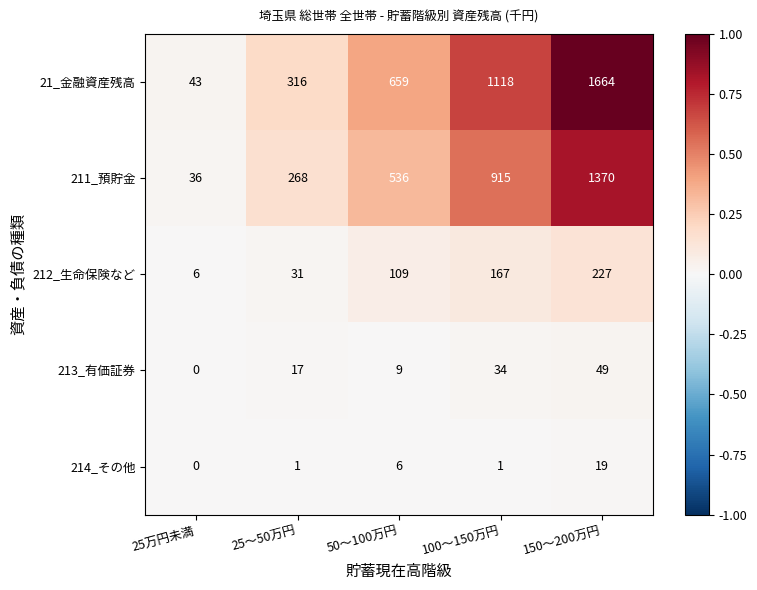

Rank the series at 150～200万円 from highest to lowest value.

21_金融資産残高, 211_預貯金, 212_生命保険など, 213_有価証券, 214_その他